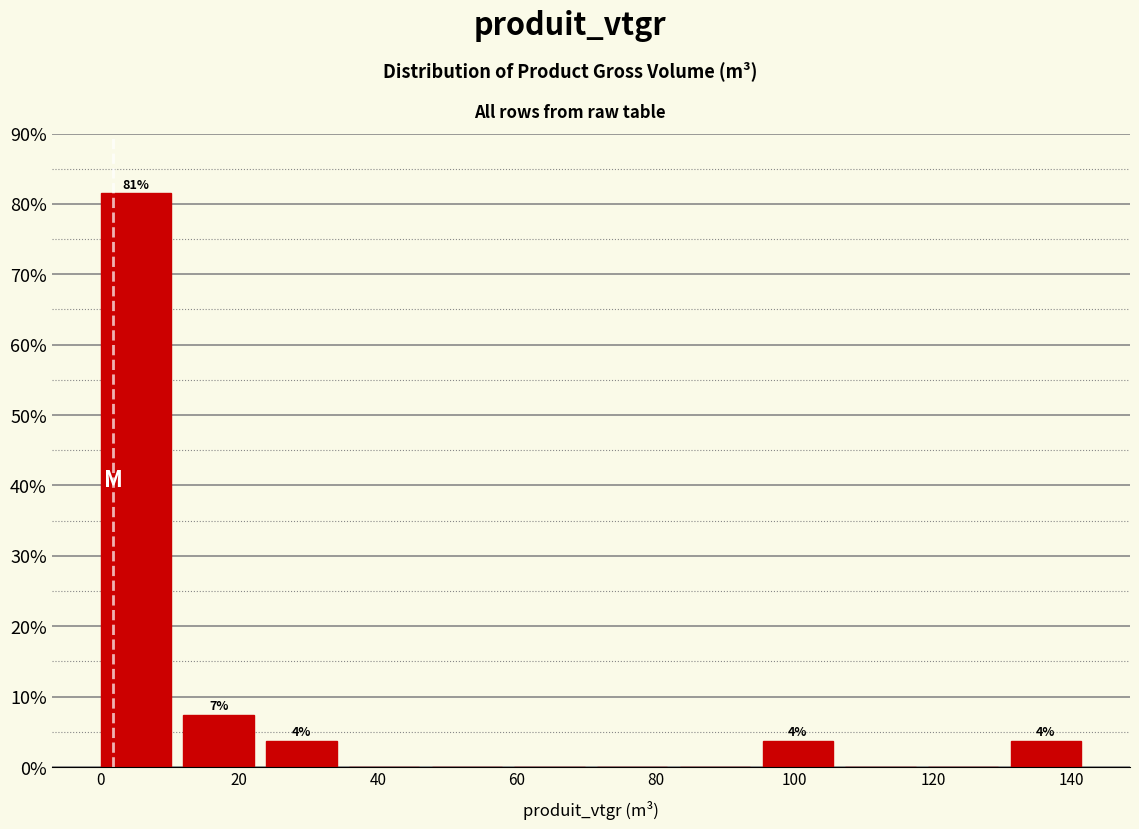

Over which range of the x-axis is the bar tallest?

0 to 12